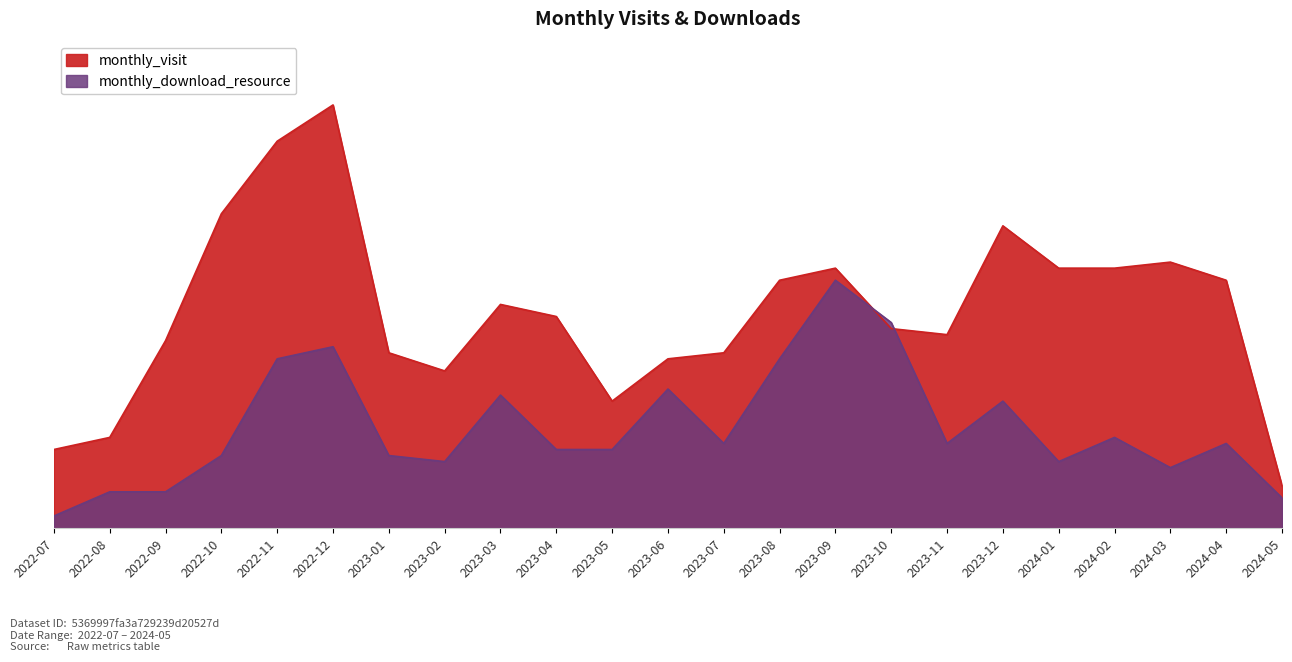

Rank the series at 2023-09 from lowest to highest value.

monthly_download_resource, monthly_visit